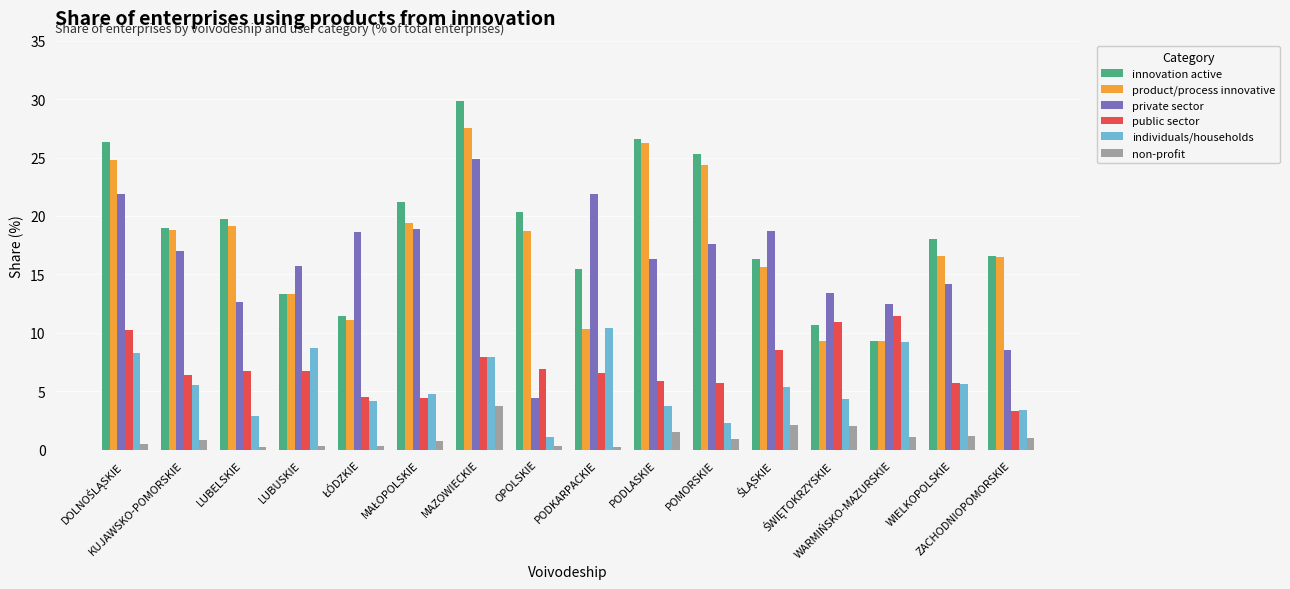

What is the maximum value for product/process innovative?

27.5